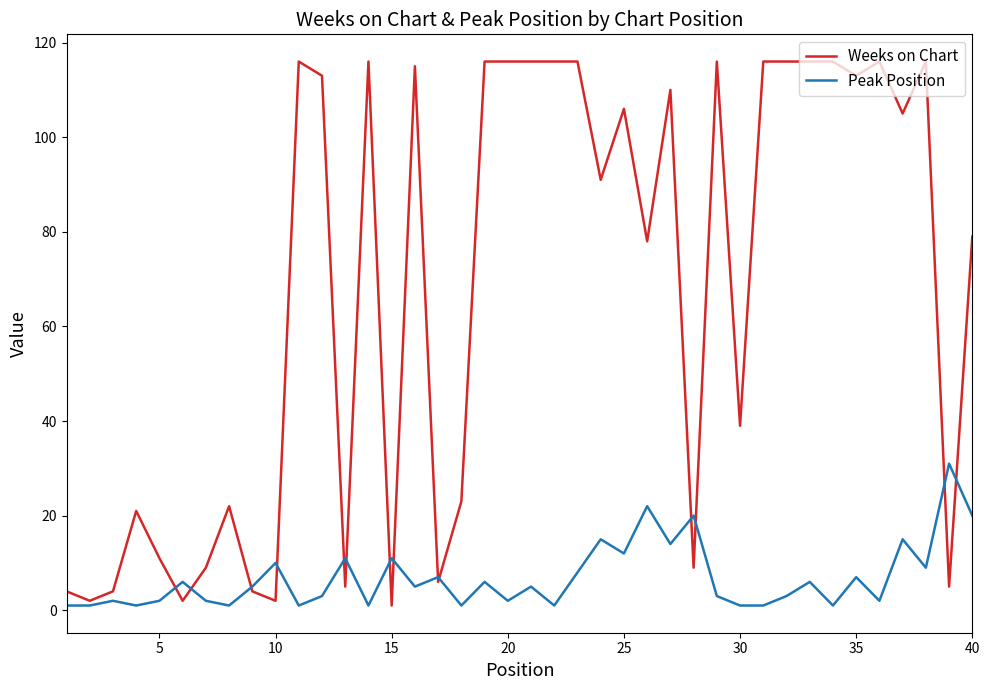

Which series has the widest spread of values?

Weeks on Chart